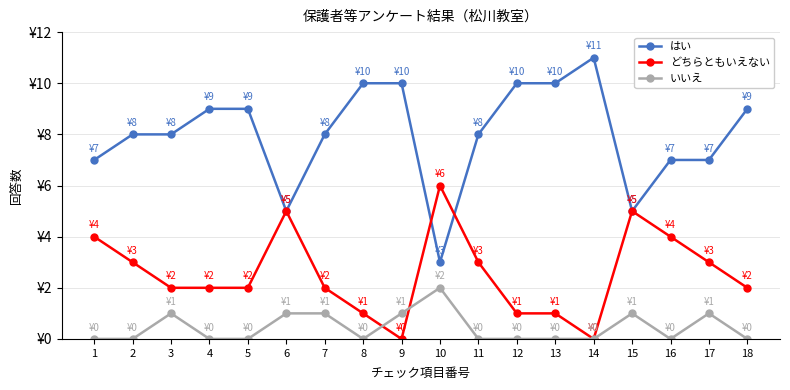

Is this an area chart (filled region under the line)?

No